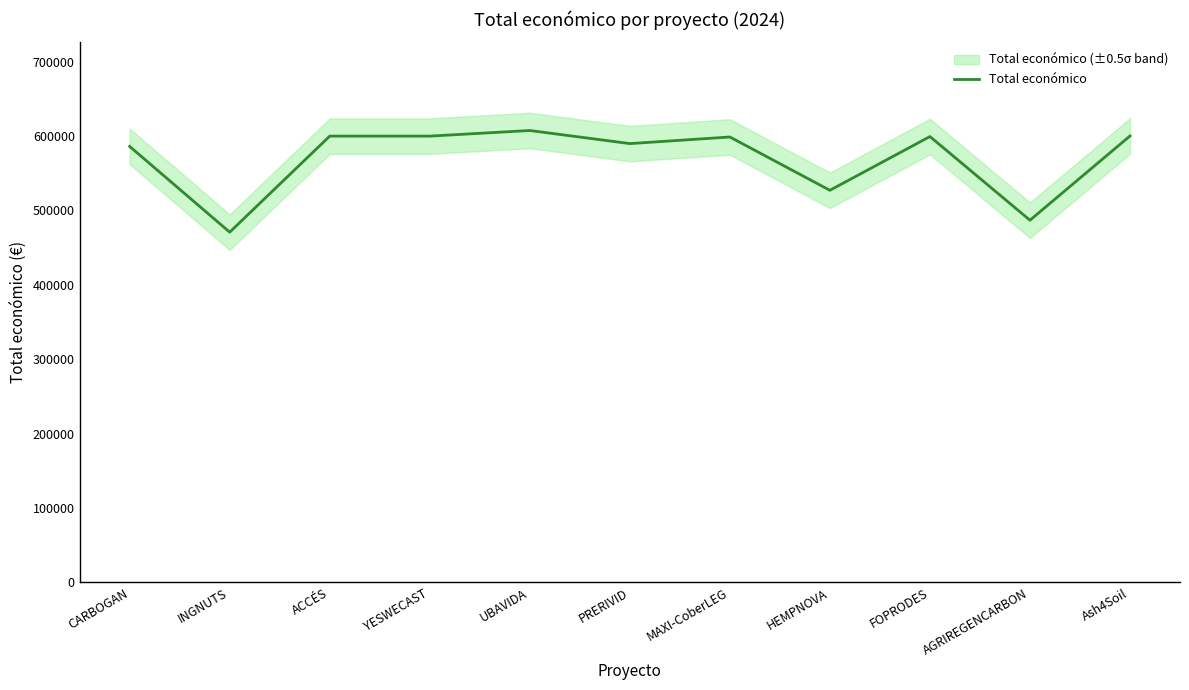

How many interior local valleys (lower than both neighbors) does the data have?

4